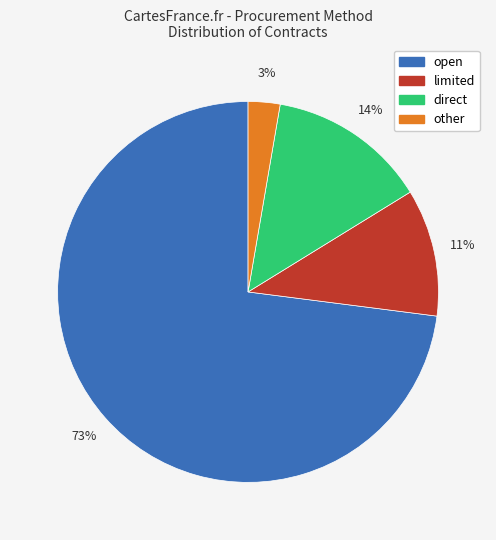

Is it true that other is 3% of the pie?

True